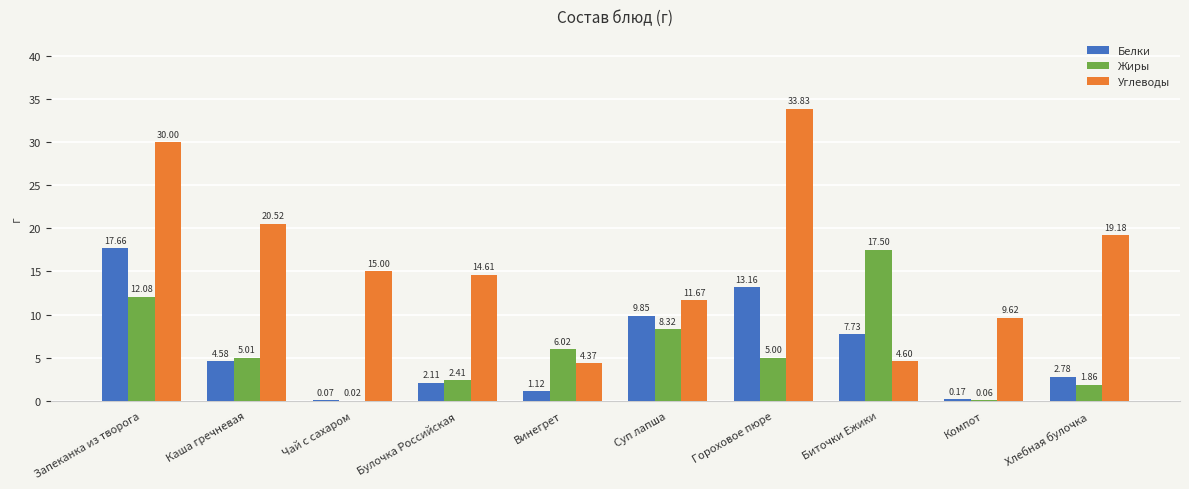

Is it true that Жиры equals 17.5 at Биточки Ежики?

True